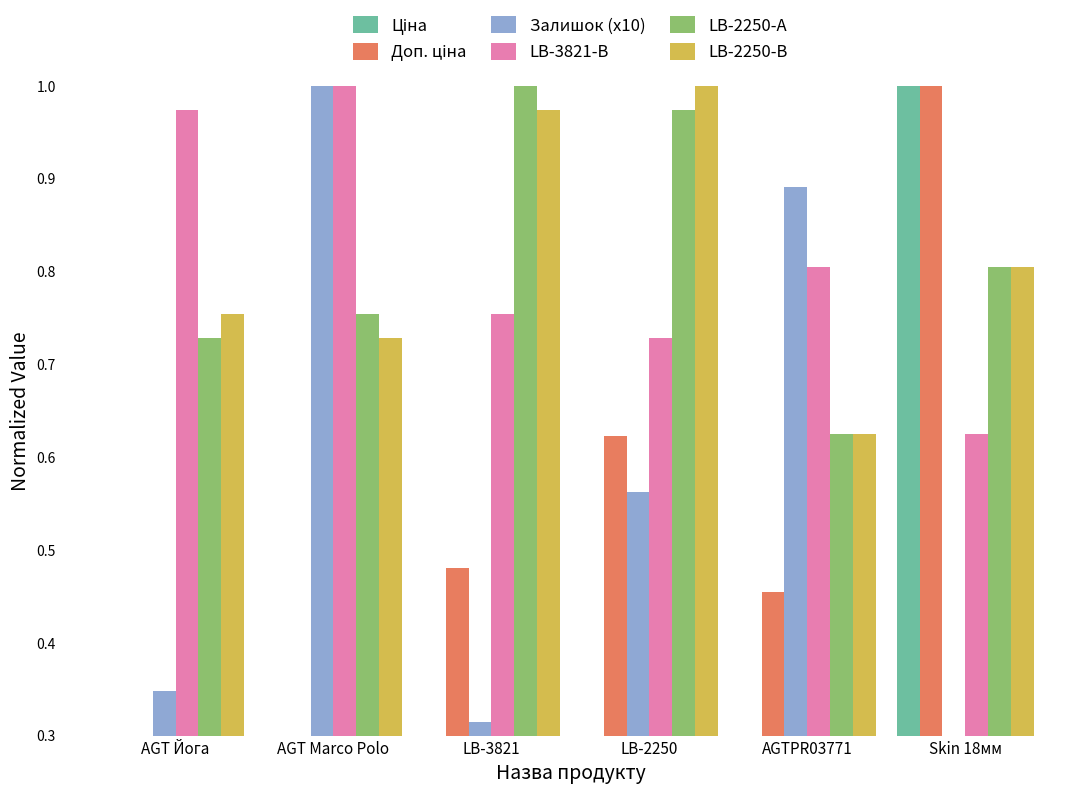

Which has a higher value, AGT Йога or AGTPR03771?

AGTPR03771